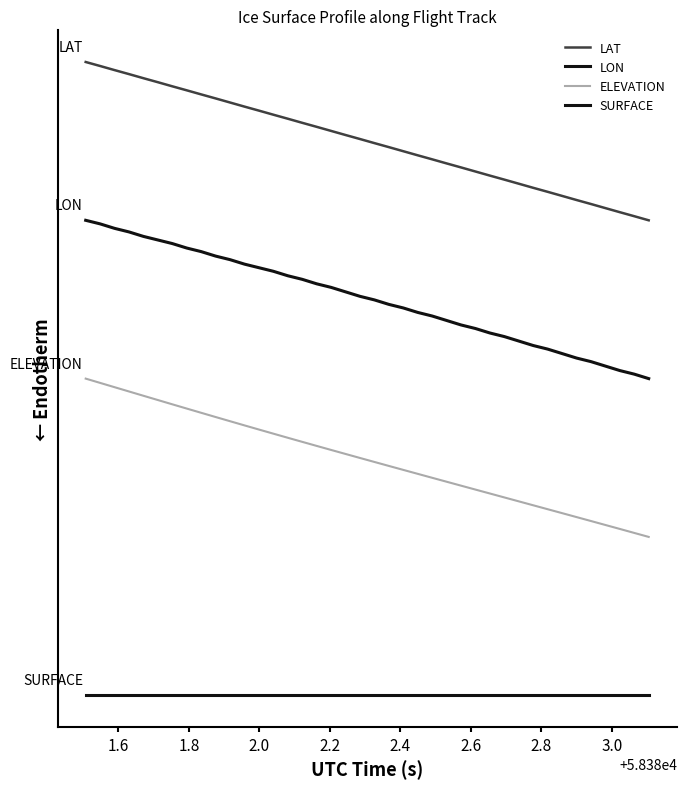

Is this an area chart (filled region under the line)?

No